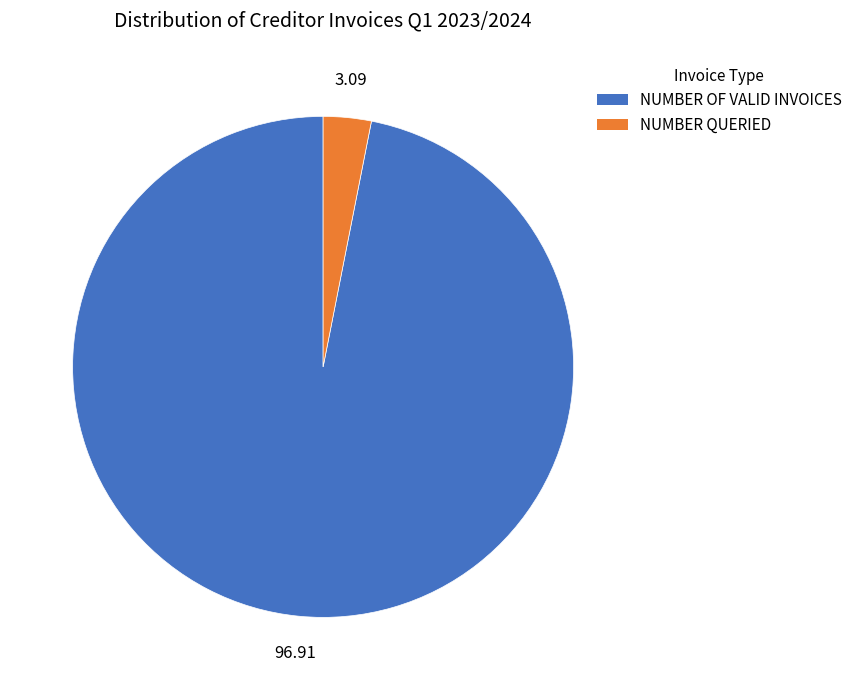

Combined, do NUMBER OF VALID INVOICES and NUMBER QUERIED account for over 50%?

Yes